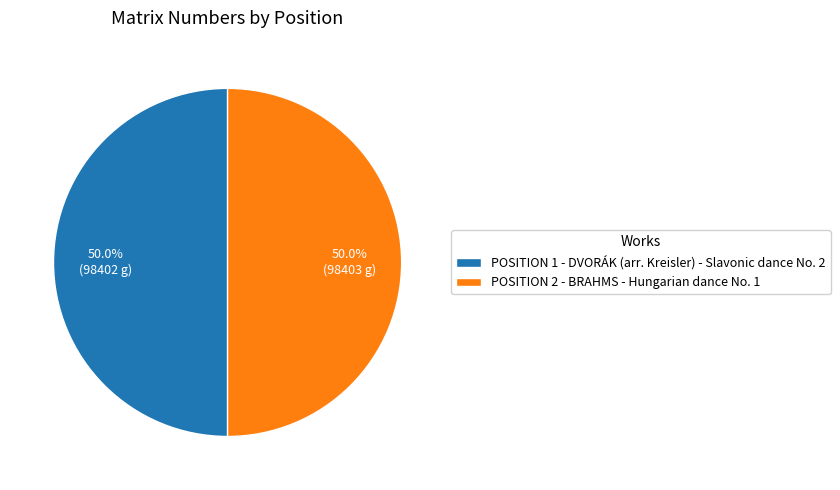

Do POSITION 1 - DVORÁK (arr. Kreisler) - Slavonic dance No. 2 and POSITION 2 - BRAHMS - Hungarian dance No. 1 together represent more than half of the pie?

Yes